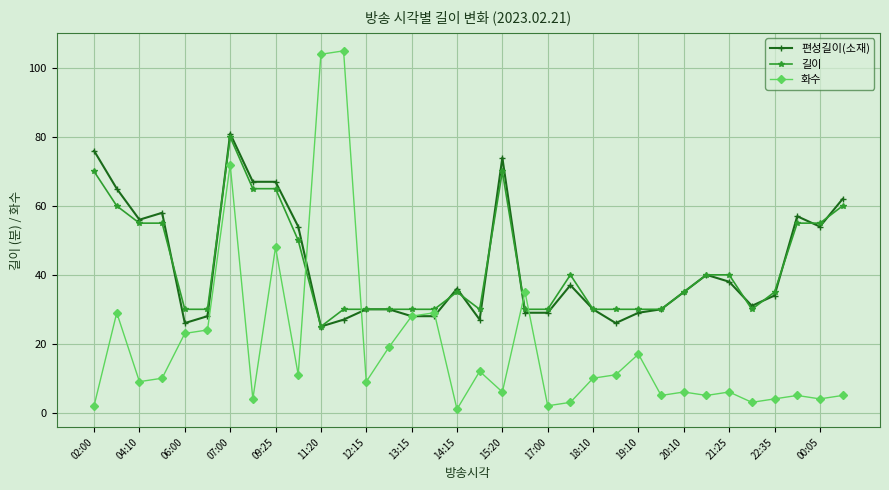

What is the greatest value displayed?

105